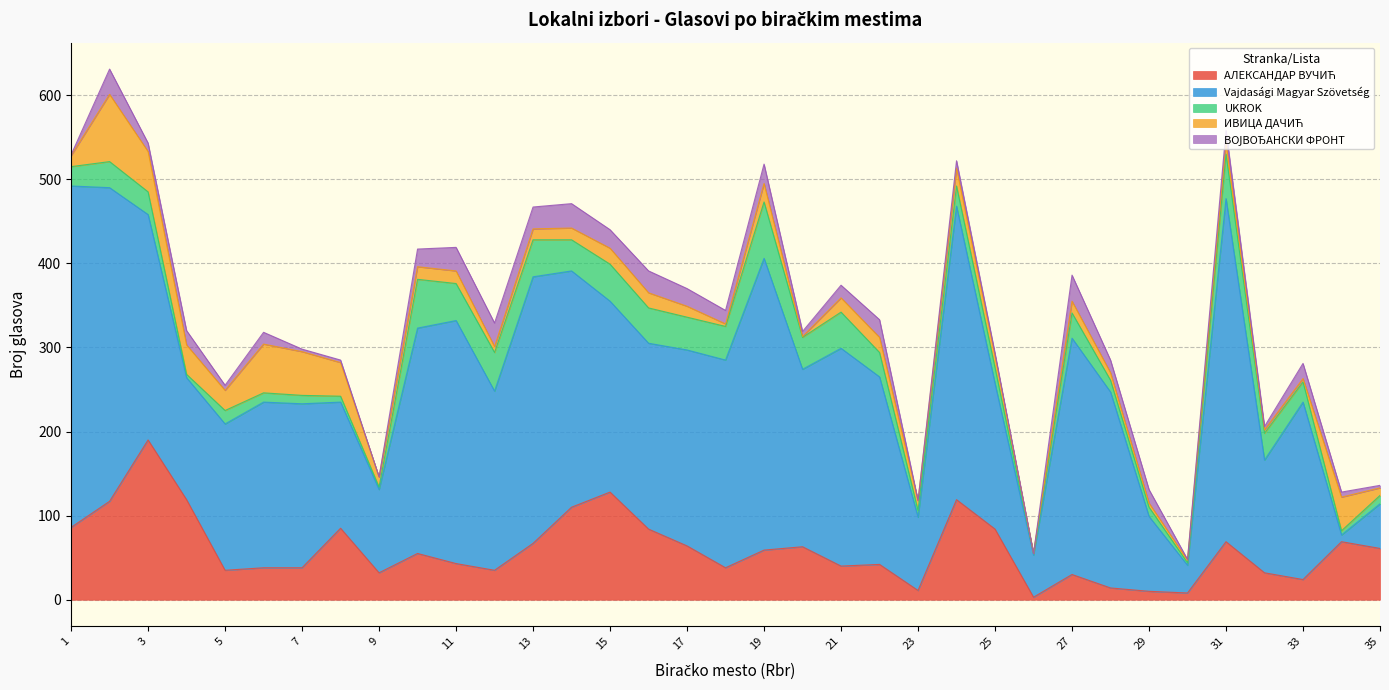

How many data points in UKROK are above 27?

17